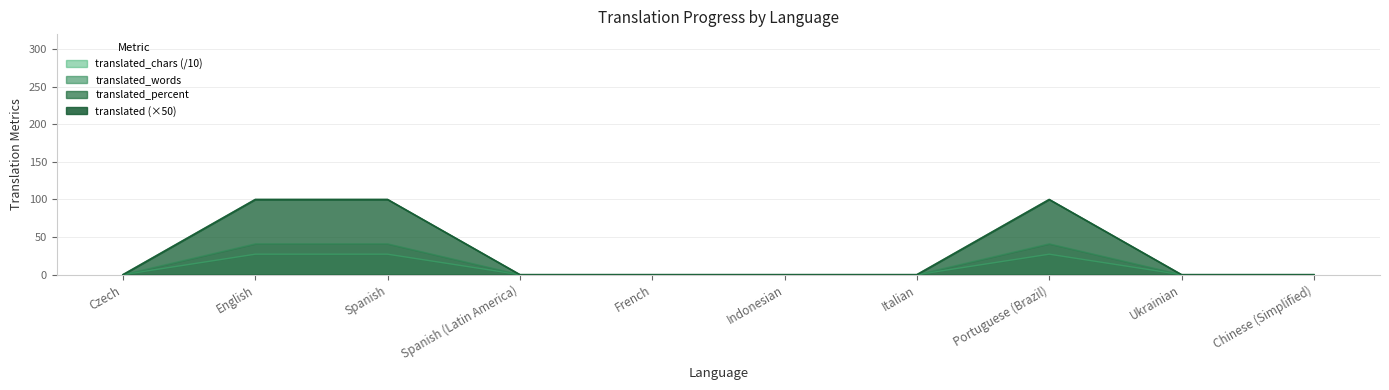

Is the value of translated at Spanish greater than the value of translated_percent at English?

Yes